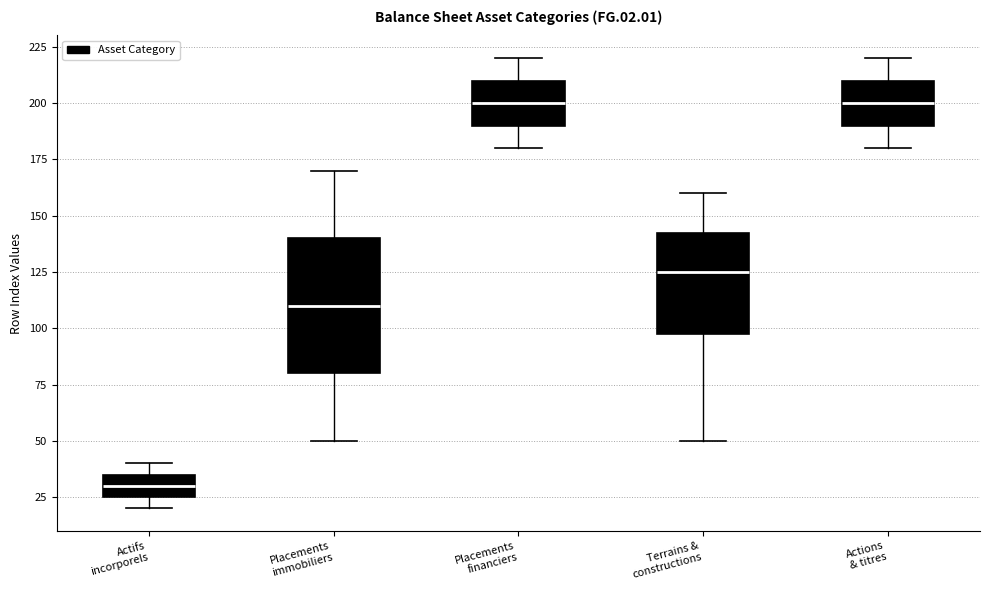

Where is the upper edge of the box for Actions & titres on the y-axis? The values are not printed on the chart, so give them approximately, as read against the axis.

210